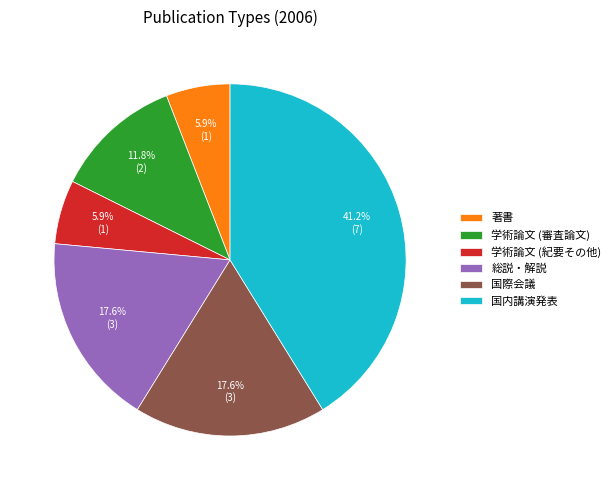

Is 学術論文 (審査論文) the majority of the pie?

No